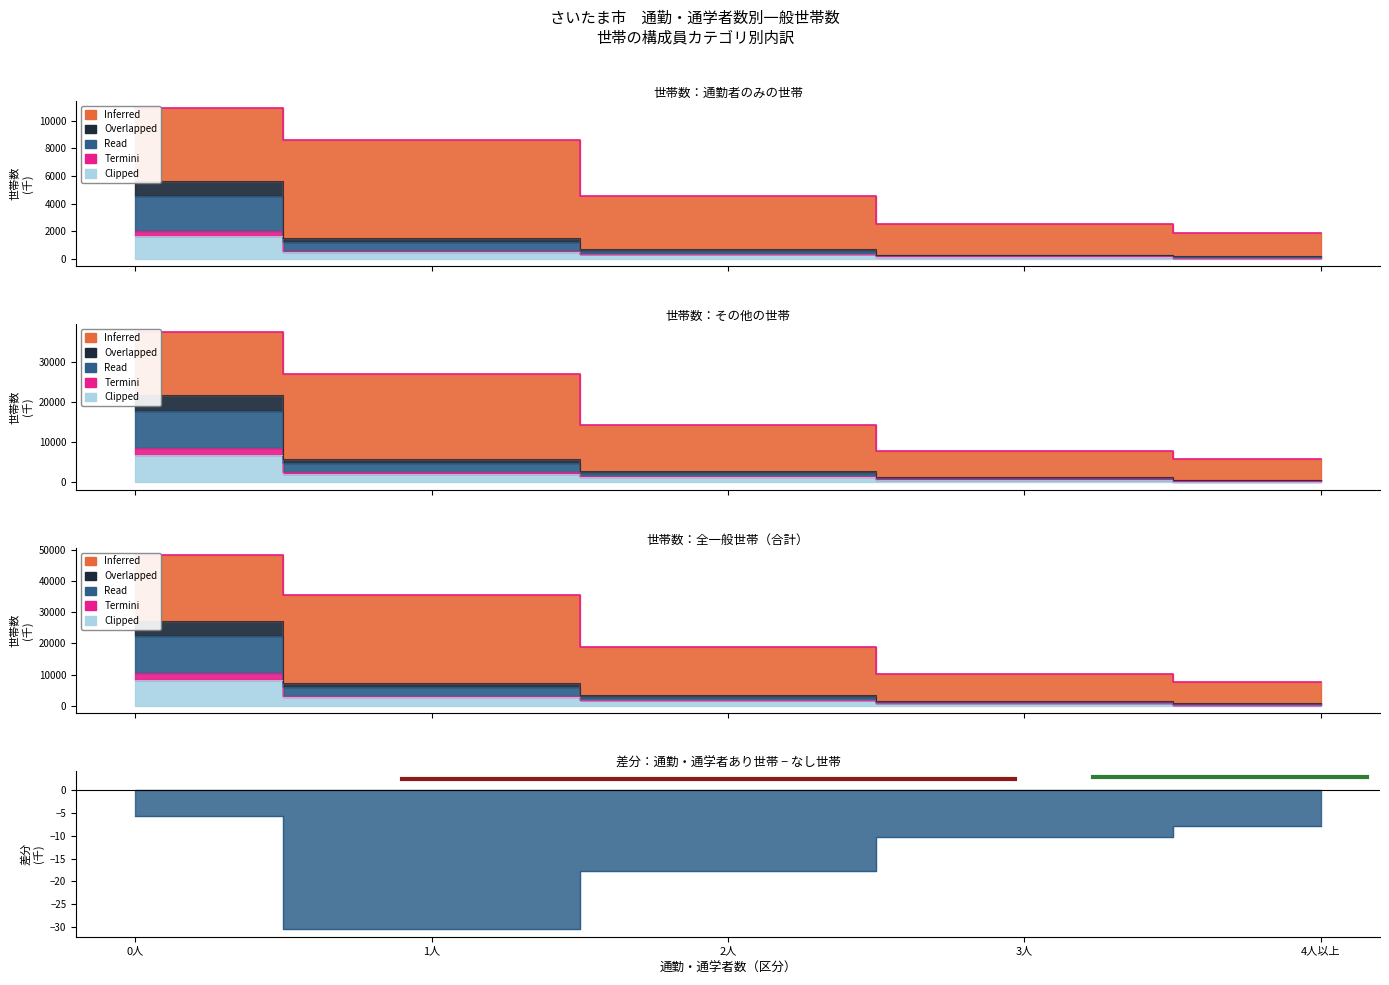

What is the difference between the maximum and minimum values in the Clipped series?

6598.1